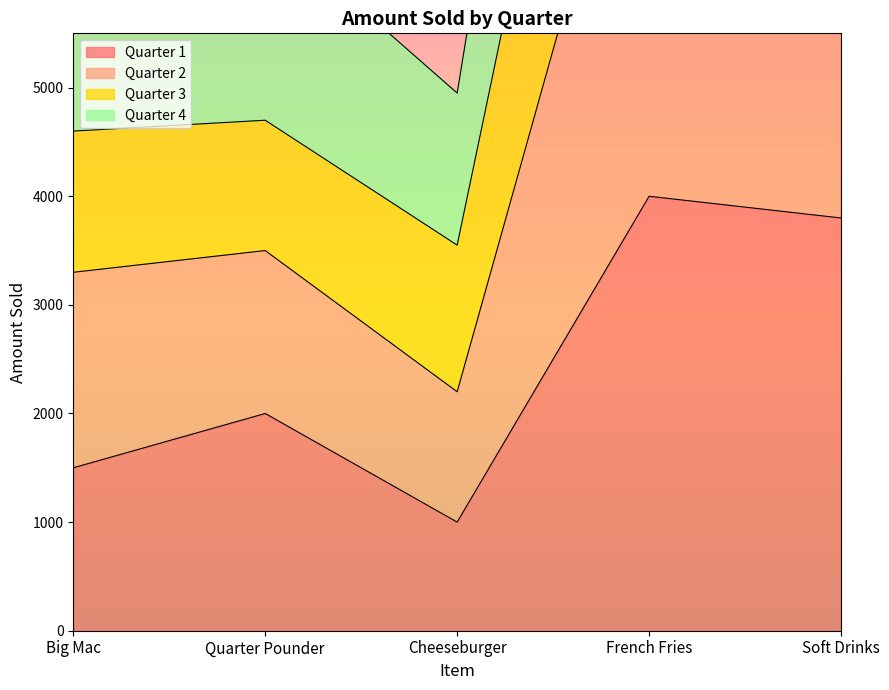

List the labels in order of Quarter 1 value, smallest first.

Cheeseburger, Big Mac, Quarter Pounder, Soft Drinks, French Fries